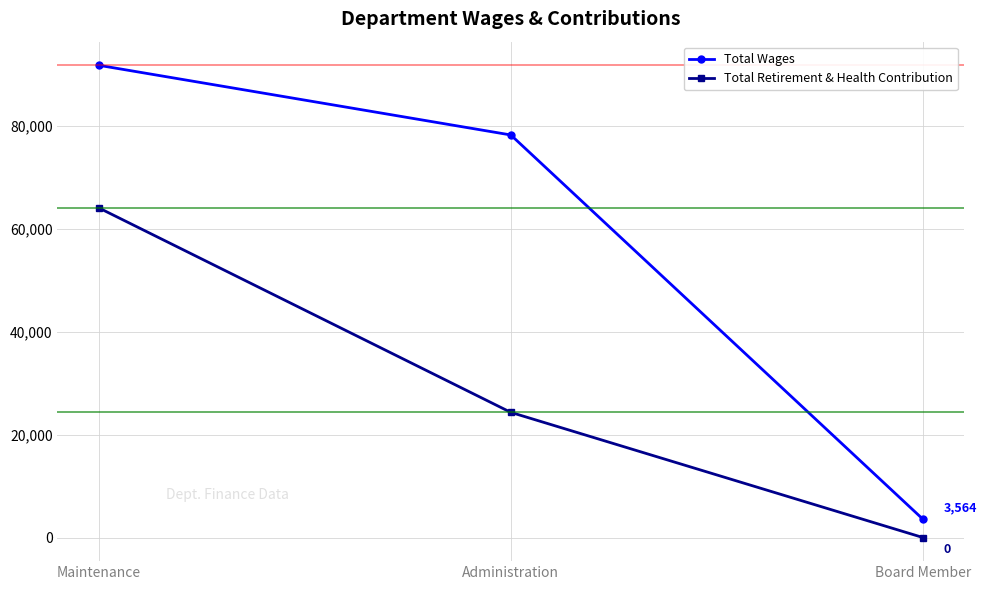

The value of Total Retirement & Health Contribution at Administration is 8826. True or false?

False